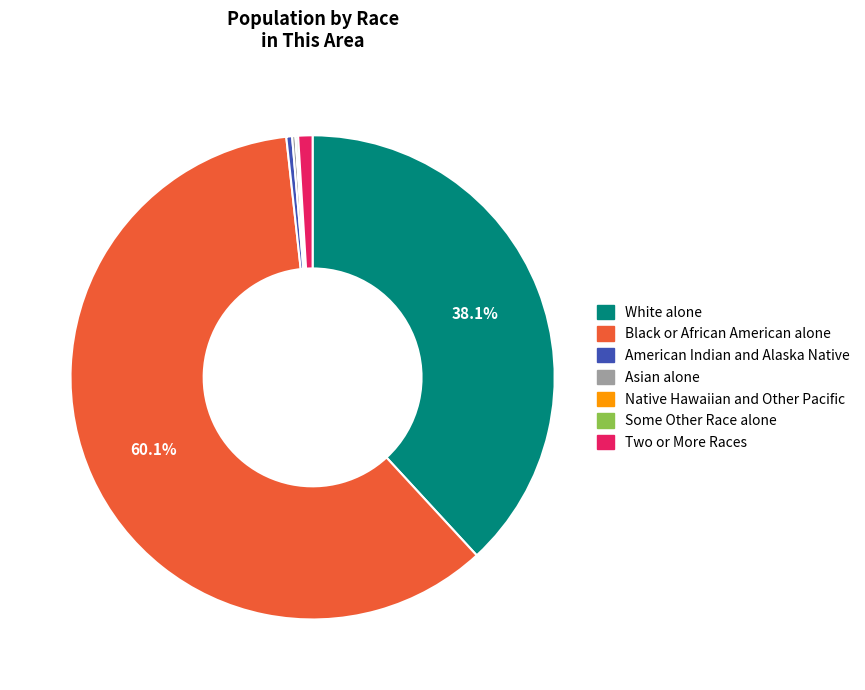

Do Two or More Races and American Indian and Alaska Native together represent more than half of the pie?

No